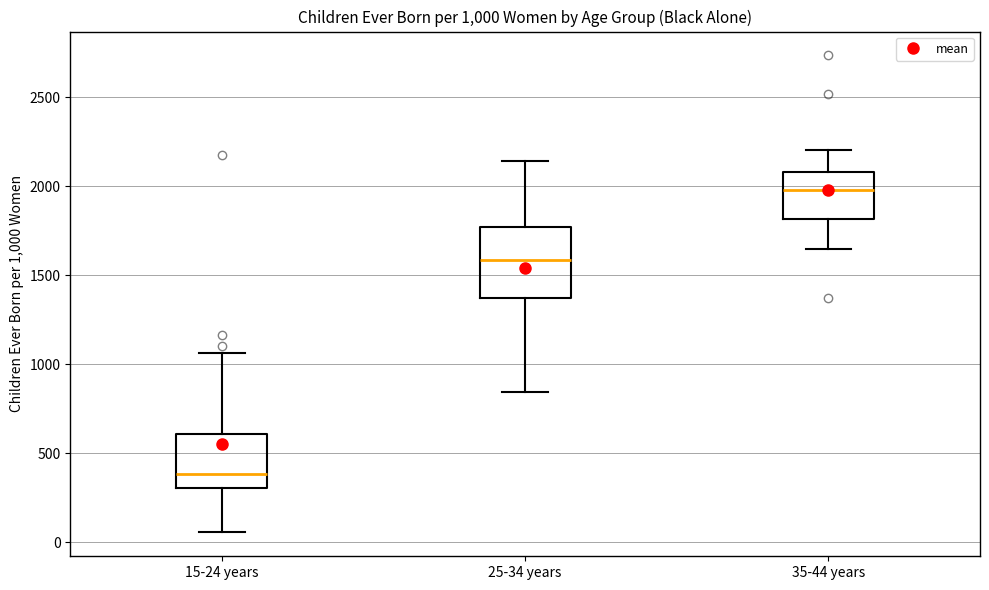

Comparing the boxes themselves (not the whiskers), which one is the tallest?

25-34 years